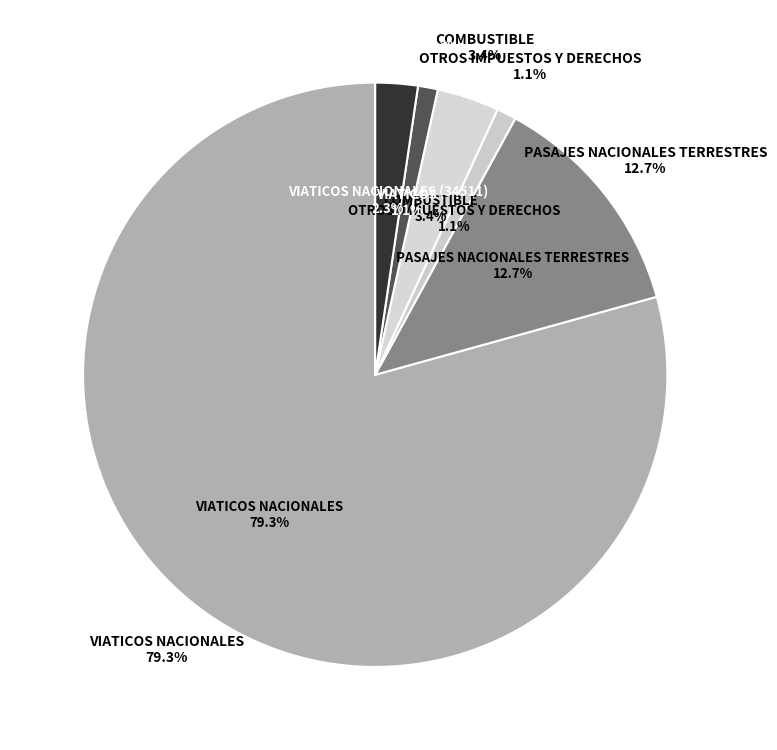

Is VIATICOS the majority of the pie?

No